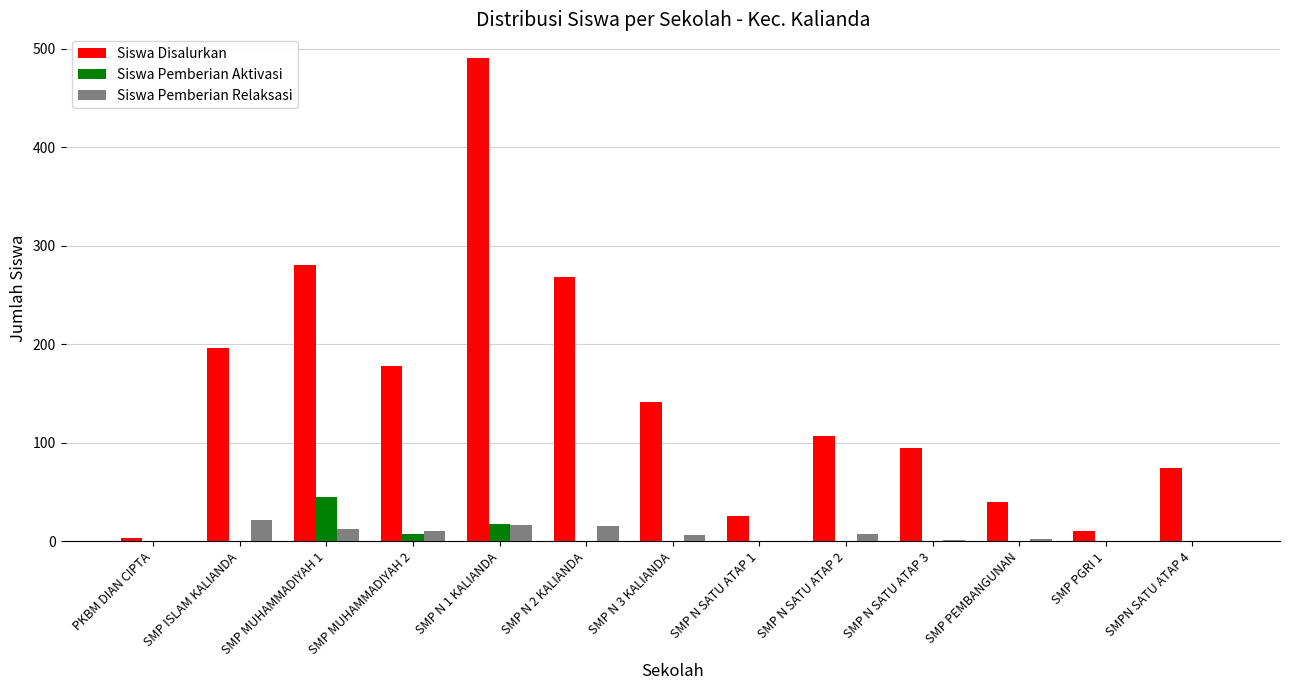

The value of Siswa Pemberian Aktivasi at PKBM DIAN CIPTA is -31. True or false?

False